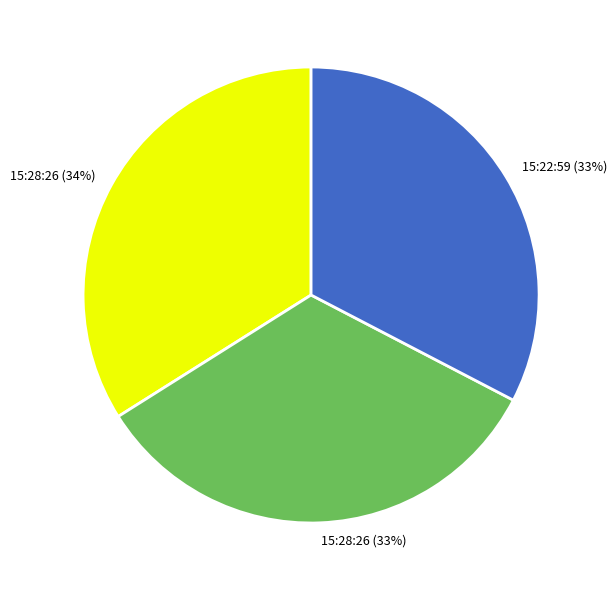

To the nearest percent, what is the difference between the largest and smallest slice percentages?

1%